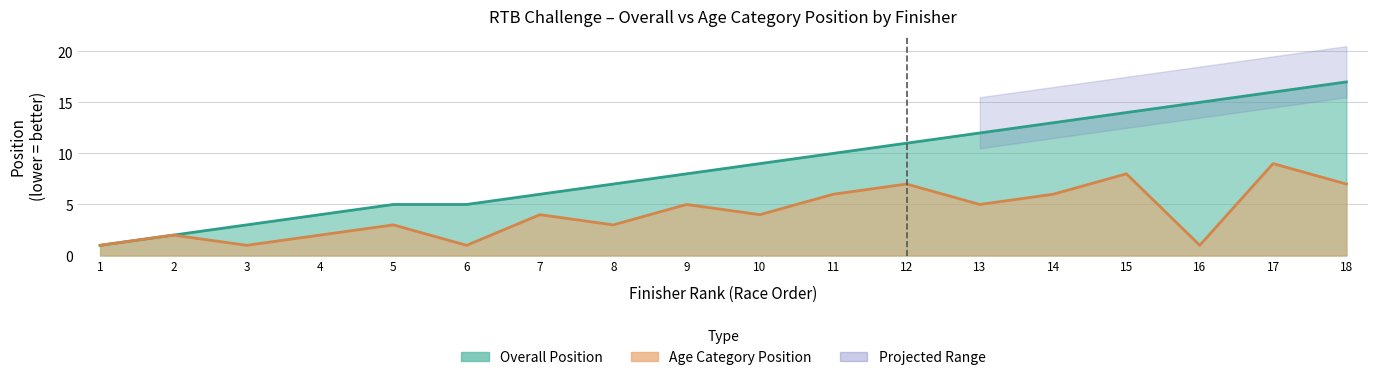

The Age Position series shows 1 at 16. True or false?

True